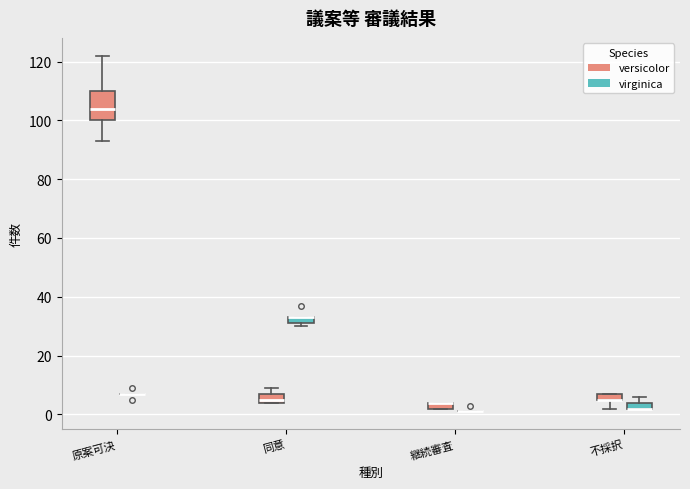

Comparing the boxes themselves (not the whiskers), which one is the tallest?

原案可決 (versicolor)